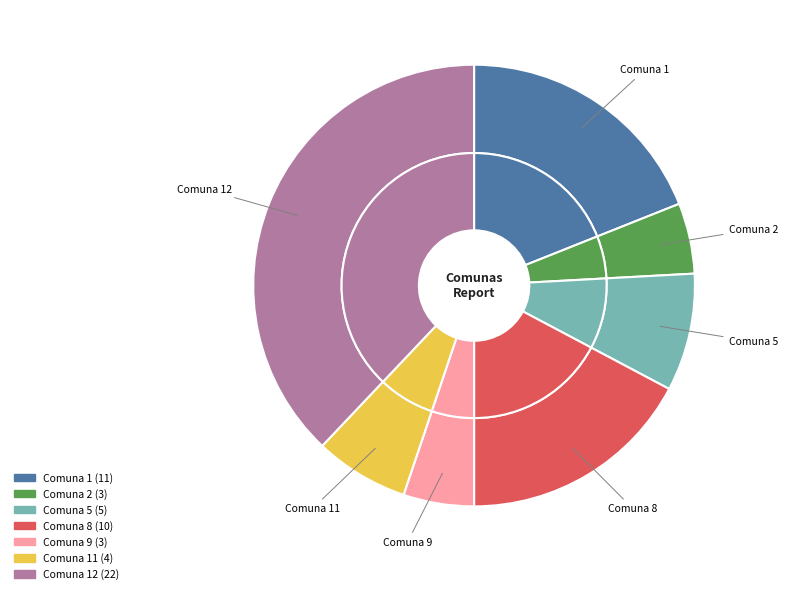

Is Comuna 1 the majority of the pie?

No